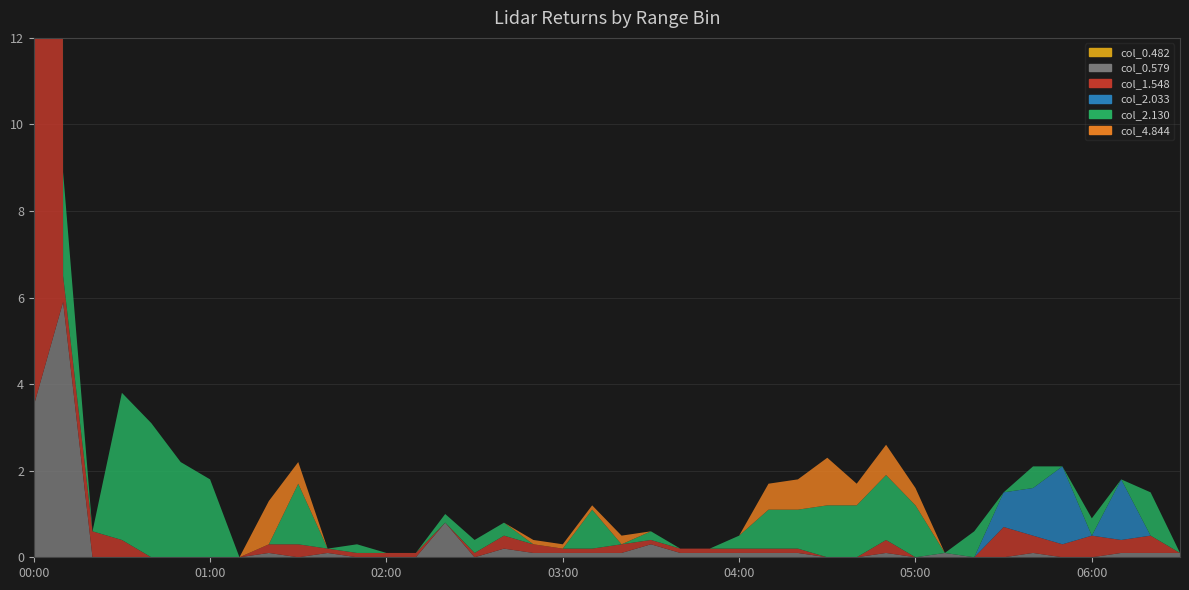

Reading right to left, extract all data points from this chart.

col_4844: 999.0	999.0	999.0	999.0	999.0	999.0	999.0	999.0	999.0	999.0	999.0	999.0	999.0	999.0	999.0	999.0	999.0	999.0	999.0	999.0	999.0	999.0	999.0	999.0	999.0	999.0	999.0	999.0	999.0	999.0	999.0	999.0	999.0	999.0	999.0	999.0	999.0	999.0	999.0	999.0
col_0482: 0.1	0.1	0.1	0.0	0.0	0.1	0.0	-0.0	0.1	-0.0	0.1	0.0	-0.0	0.1	0.1	-0.1	0.1	0.1	0.3	0.1	-0.1	0.1	0.1	-0.2	-0.0	-0.8	0.0	-0.0	0.0	0.1	999.0	0.1	999.0	999.0	999.0	999.0	0.0	999.0	-5.9	-3.5
col_0579: 999.0	-0.4	-0.3	-0.5	-0.3	-0.4	-0.7	999.0	-0.0	-0.0	-0.3	-0.0	999.0	-0.1	-0.1	0.1	-0.1	0.1	-0.1	0.2	-0.1	0.1	-0.2	-0.3	-0.1	-0.0	-0.1	-0.1	-0.1	-0.1	-0.3	-0.2	999.0	999.0	999.0	999.0	-0.4	-0.6	-0.6	-999.0
col_1548: 999.0	999.0	-1.4	999.0	-1.8	-1.1	-0.8	999.0	999.0	999.0	999.0	999.0	999.0	999.0	999.0	999.0	999.0	999.0	999.0	999.0	999.0	999.0	999.0	999.0	999.0	999.0	999.0	999.0	999.0	999.0	999.0	999.0	999.0	999.0	999.0	999.0	999.0	999.0	999.0	999.0
col_2033: 999.0	1.0	999.0	0.4	999.0	0.5	999.0	0.6	999.0	1.2	1.5	1.2	1.2	0.9	0.9	0.3	999.0	999.0	0.2	999.0	0.9	999.0	999.0	0.3	0.3	0.2	999.0	999.0	-0.2	999.0	-1.4	999.0	999.0	-1.8	-2.2	-3.1	-3.4	999.0	-2.4	999.0
col_2130: 999.0	999.0	999.0	999.0	999.0	999.0	999.0	999.0	999.0	0.4	0.7	0.5	1.1	0.7	0.6	999.0	999.0	999.0	999.0	0.2	0.1	0.1	0.1	-0.0	999.0	0.0	999.0	-0.0	999.0	999.0	-0.5	-1.0	999.0	999.0	999.0	999.0	999.0	999.0	999.0	999.0